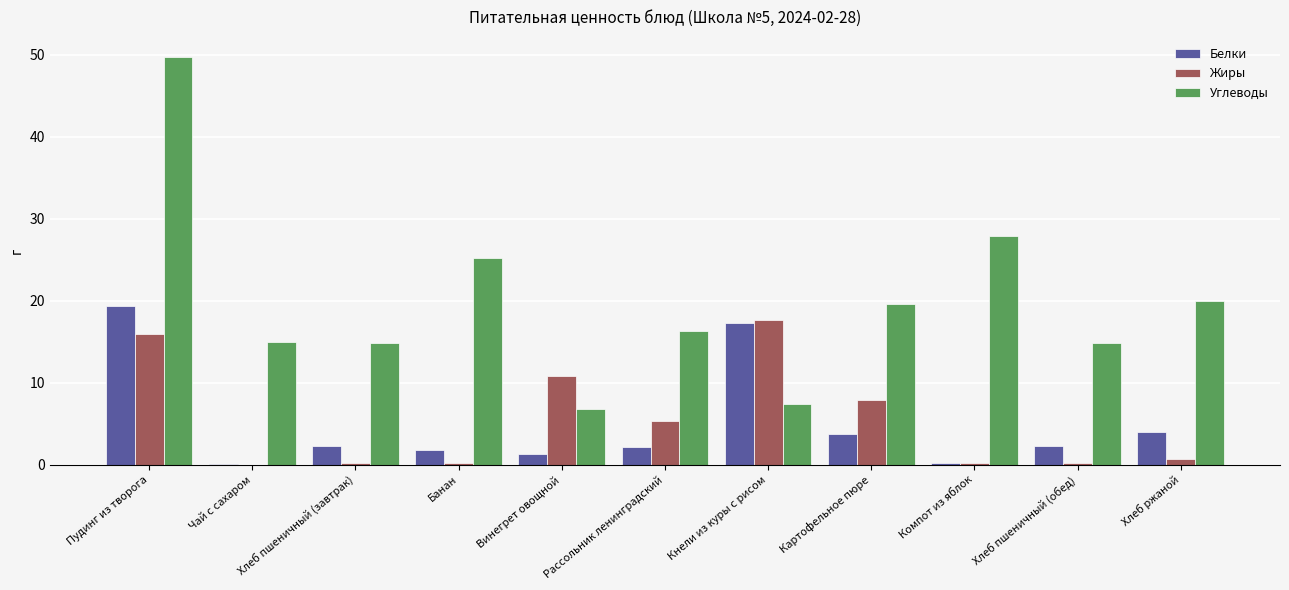

Which series changed the most between Картофельное пюре and Хлеб ржаной?

Жиры